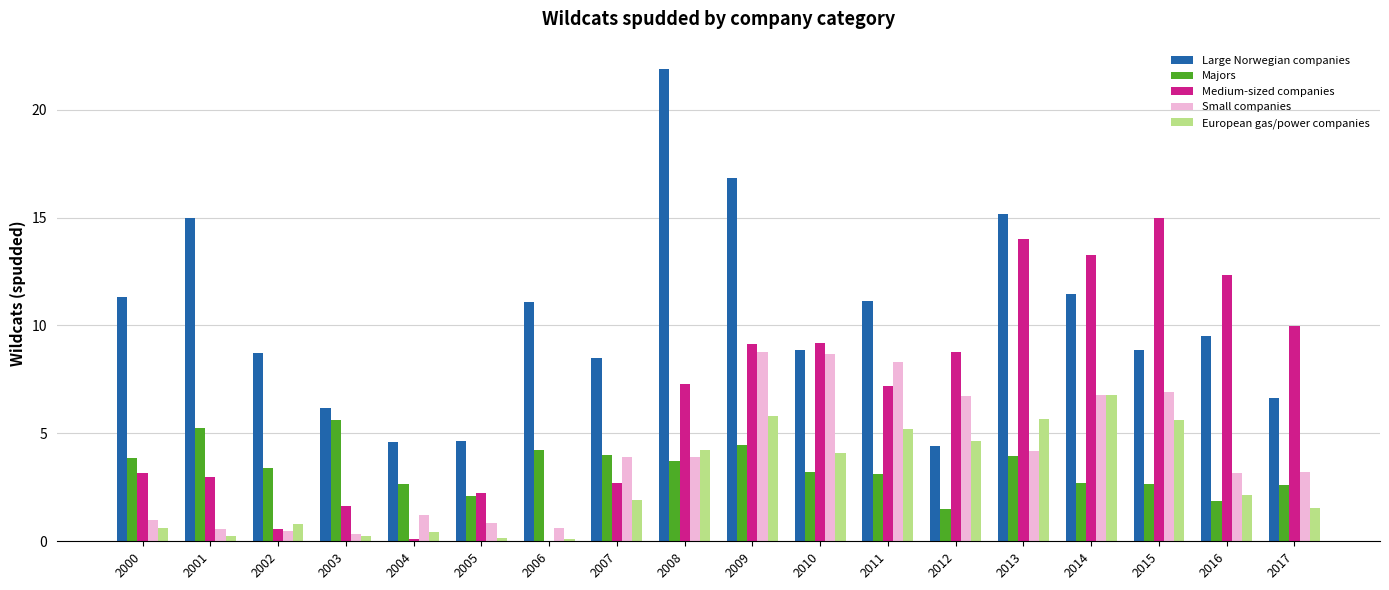

What is the total value across all series at 2007?

21.0